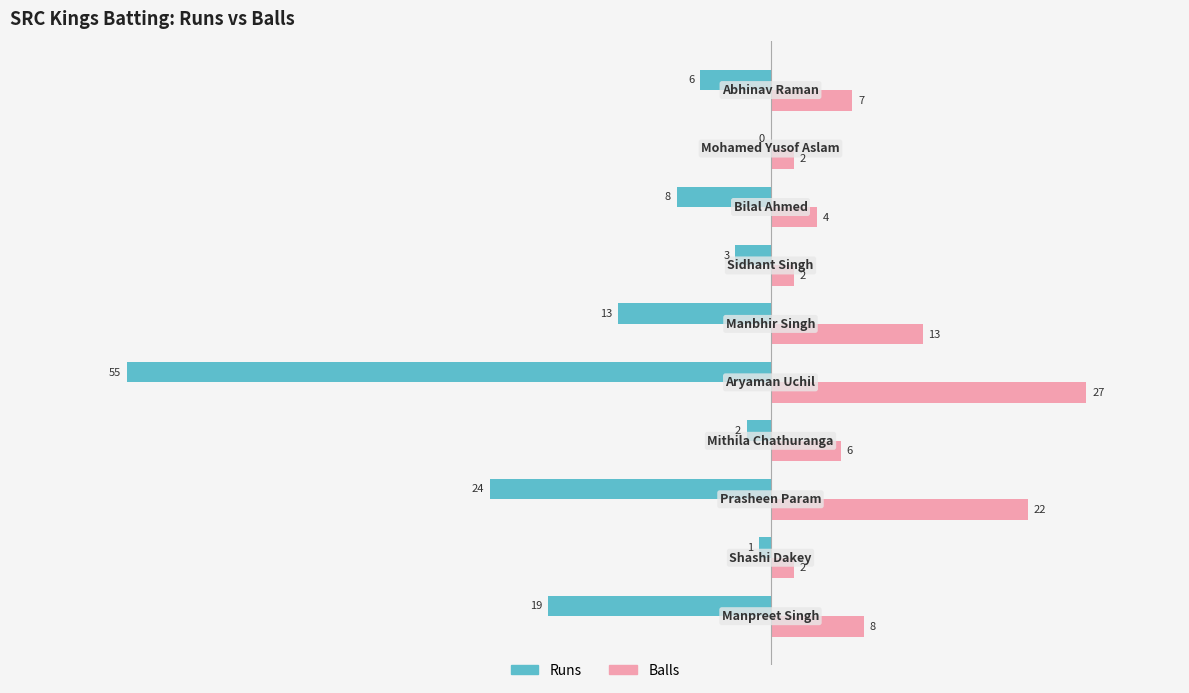

Which series has the largest total across all categories?

Balls